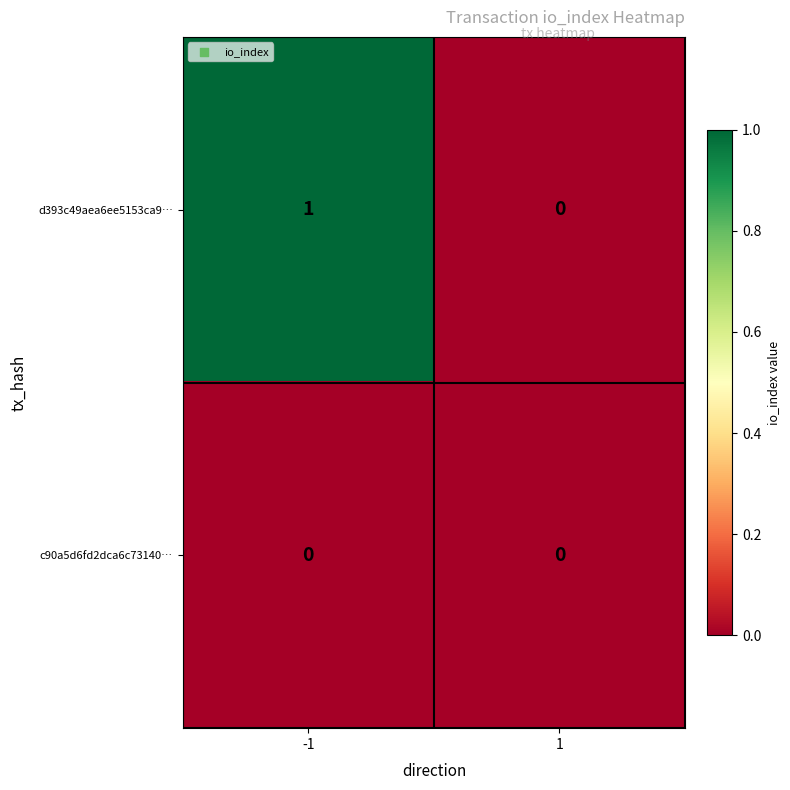

The value of c90a5d6fd2dca6c73140… at -1 is 0. True or false?

True